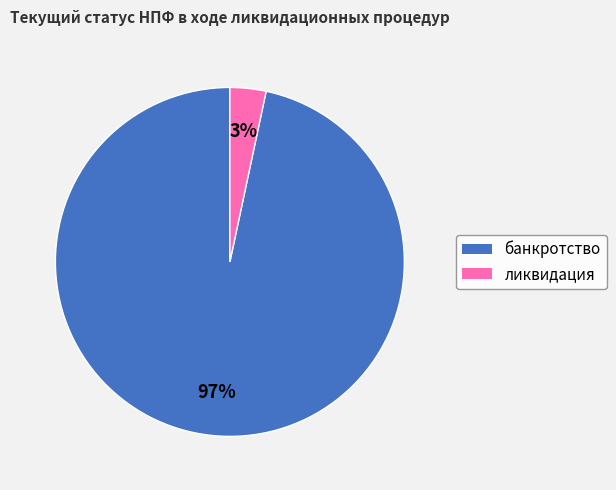

Combined, do банкротство and ликвидация account for over 50%?

Yes